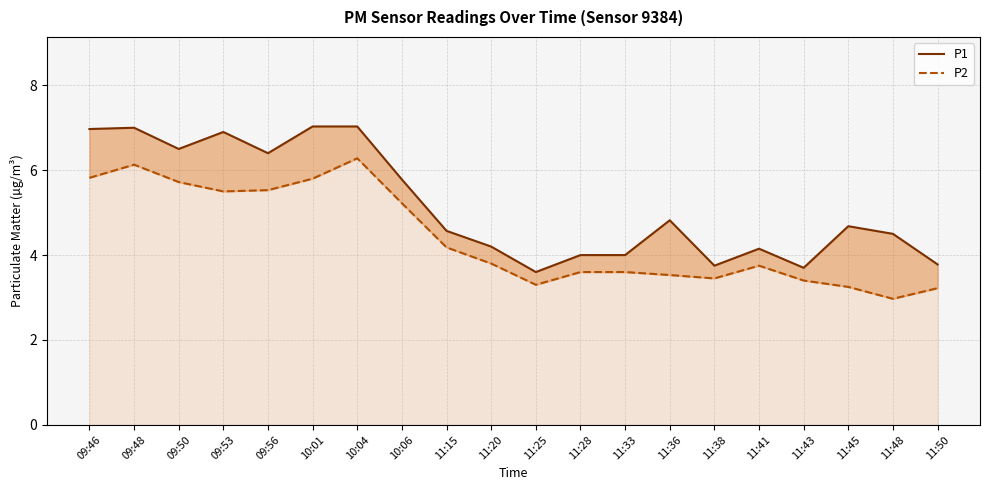

Reading left to right, list all the values displayed in this chart.

P1: 09:46=7.0	09:48=7.0	09:50=6.5	09:53=6.9	09:56=6.4	10:01=7.0	10:04=7.0	10:06=5.8	11:15=4.6	11:20=4.2	11:25=3.6	11:28=4.0	11:33=4.0	11:36=4.8	11:38=3.8	11:41=4.2	11:43=3.7	11:45=4.7	11:48=4.5	11:50=3.8
P2: 09:46=5.8	09:48=6.1	09:50=5.7	09:53=5.5	09:56=5.5	10:01=5.8	10:04=6.3	10:06=5.2	11:15=4.2	11:20=3.8	11:25=3.3	11:28=3.6	11:33=3.6	11:36=3.5	11:38=3.5	11:41=3.8	11:43=3.4	11:45=3.2	11:48=3.0	11:50=3.2